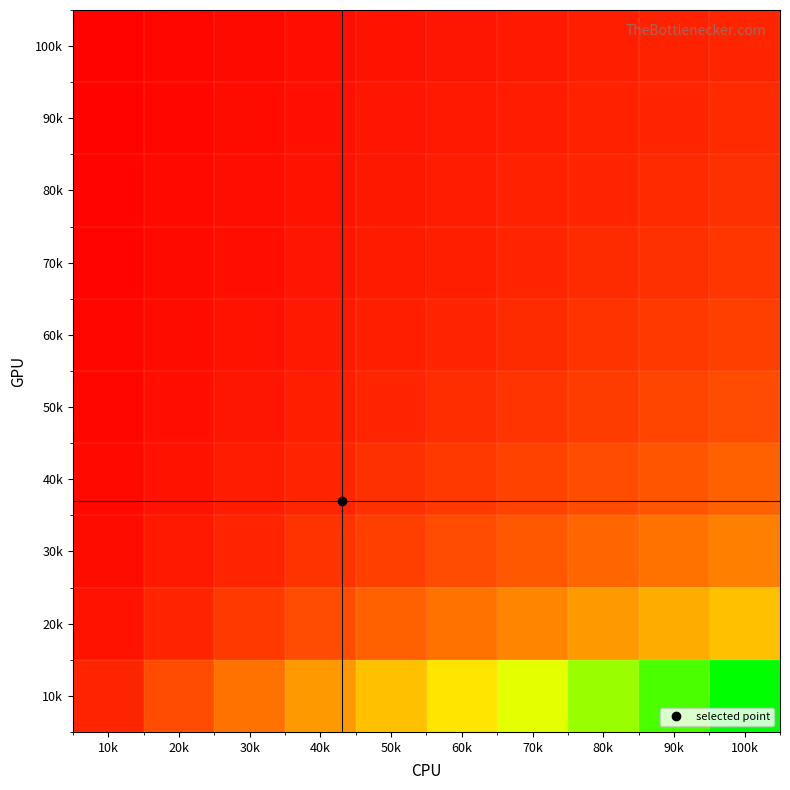

At how many categories does at least one series exceed 7?

3